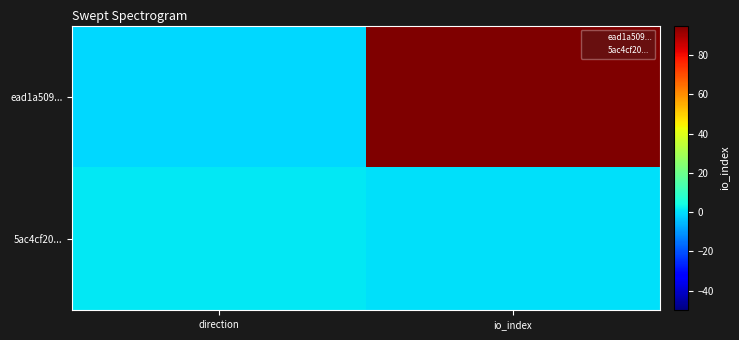

Reading left to right, what are all the values shown in this chart?

ead1a509...: direction=-1	io_index=95
5ac4cf20...: direction=1	io_index=0